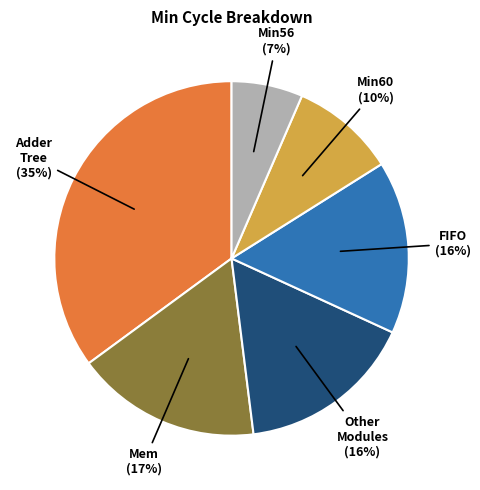

Does any single category account for the majority?

No